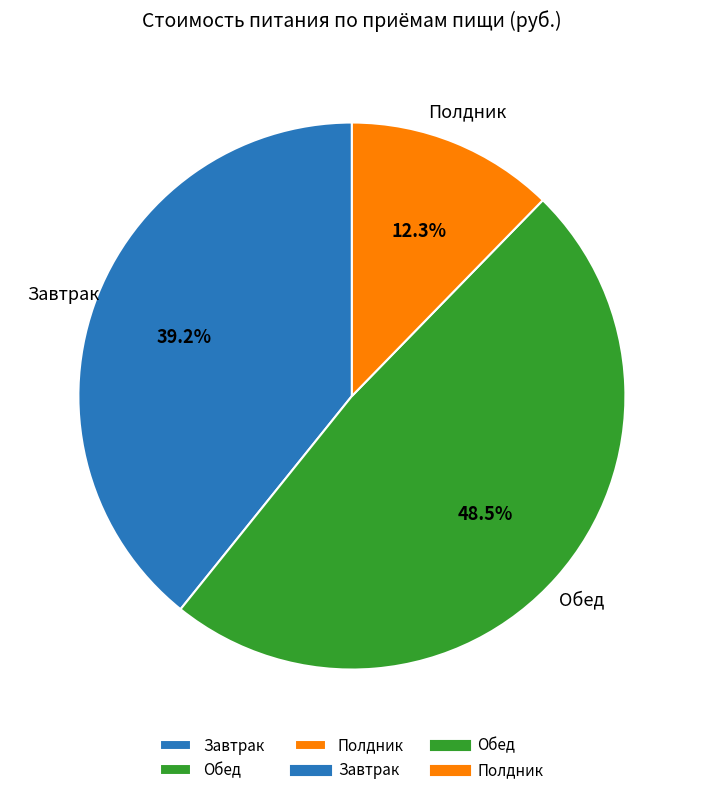

Which category has the smallest portion of the pie?

Полдник